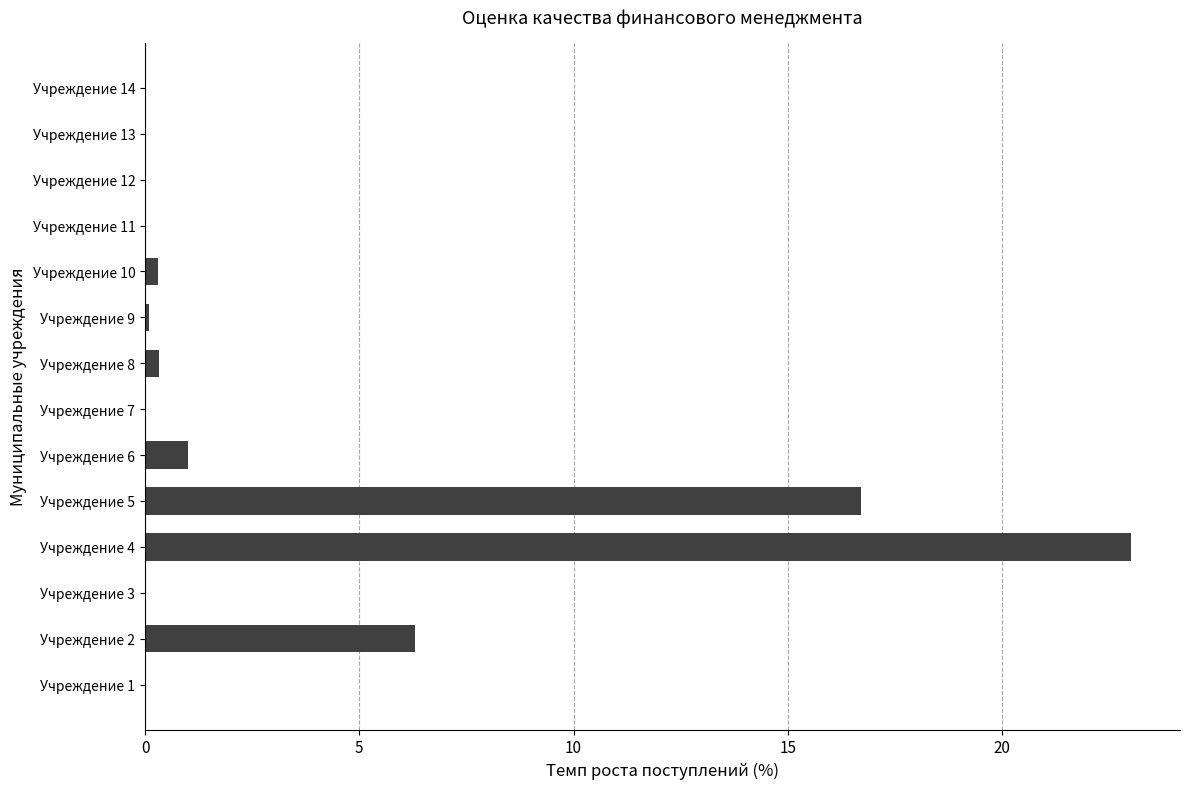

At which label is the value closest to 11?

Учреждение 2